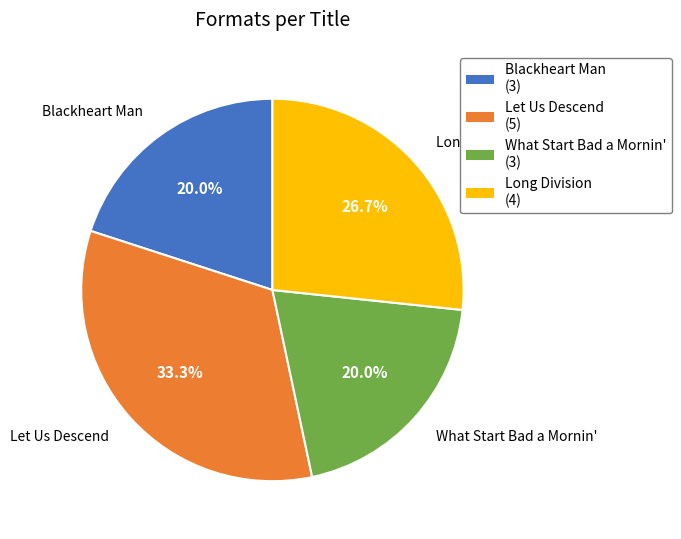

Count the number of slices in the pie.

4